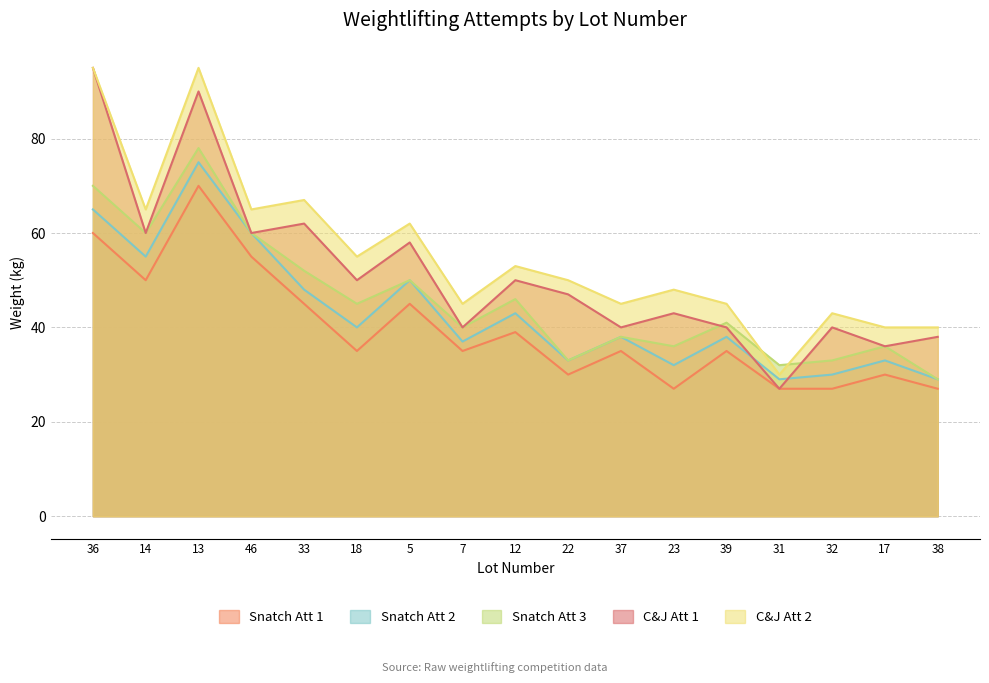

Where is the first local minimum for Snatch Att 2?

14